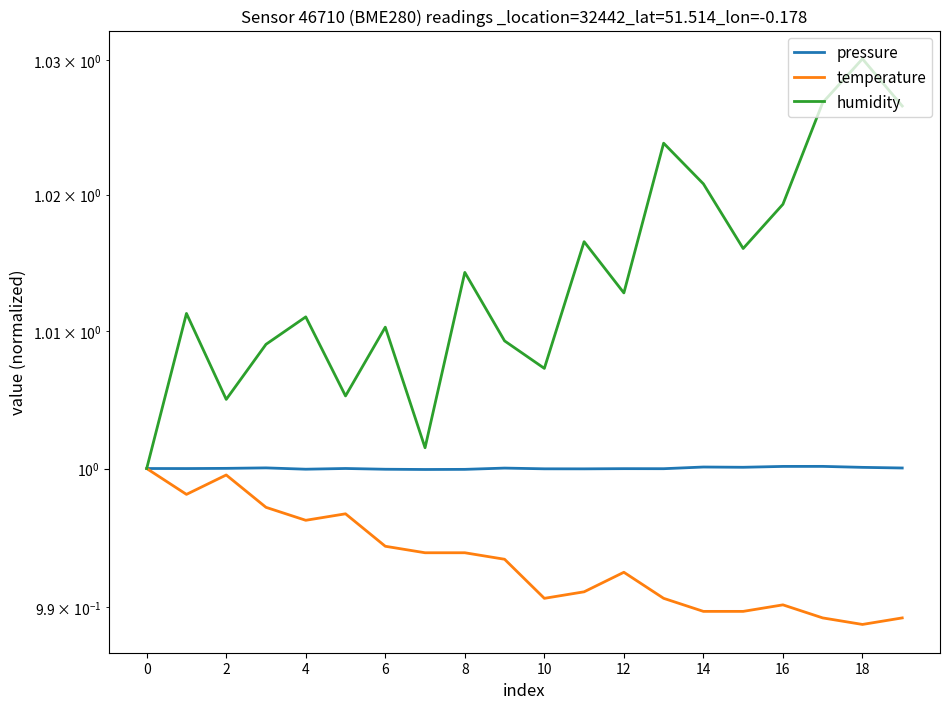

True or false: pressure and humidity intersect in this chart.

False